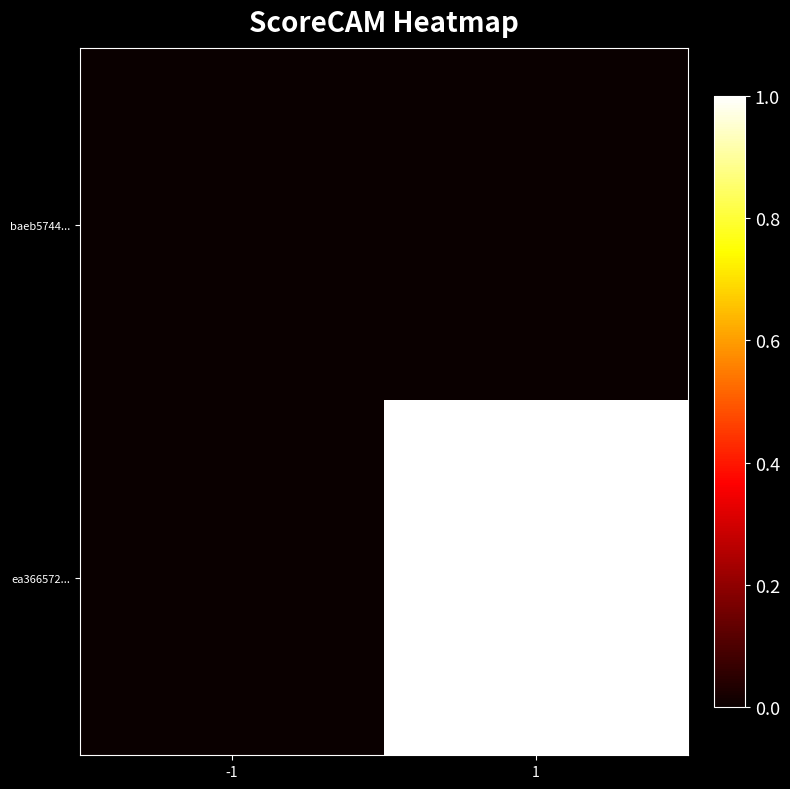

List the series in order of their overall mean, highest first.

ea366572..., baeb5744...